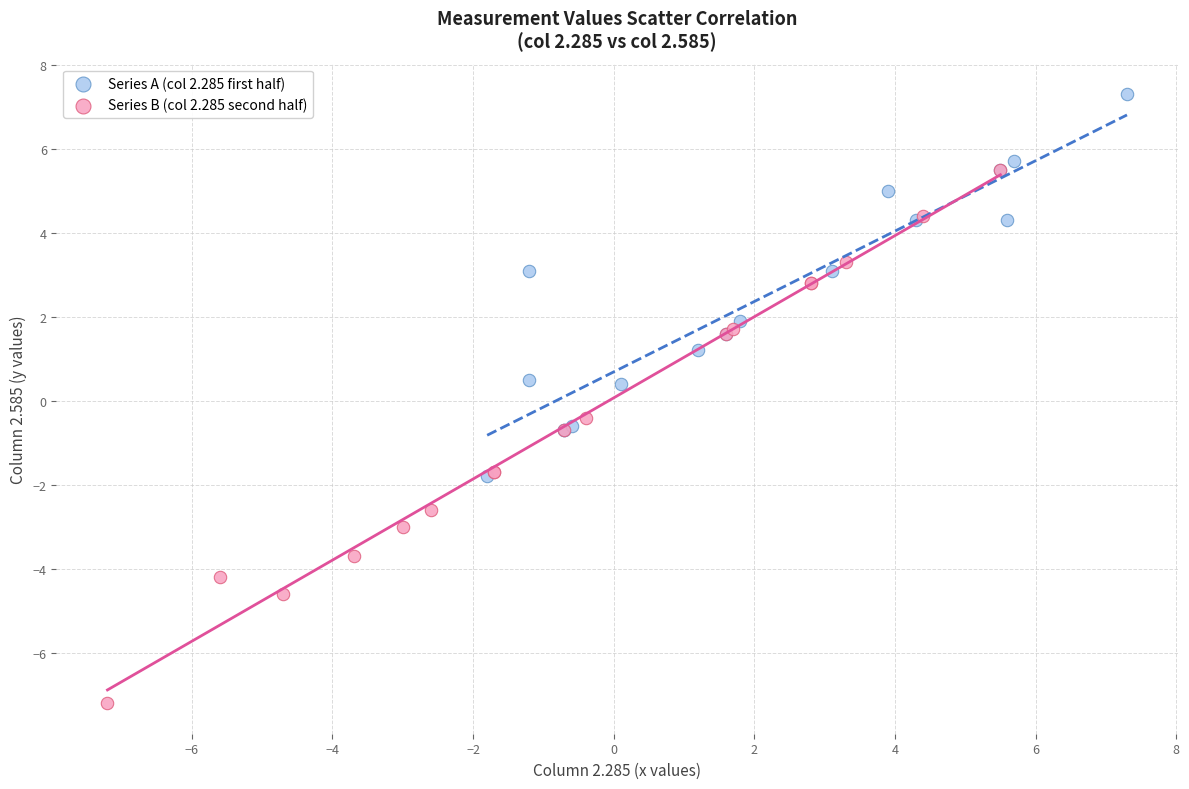

Which series contains the lowest Y value?

Series B (col 2.285 second half)